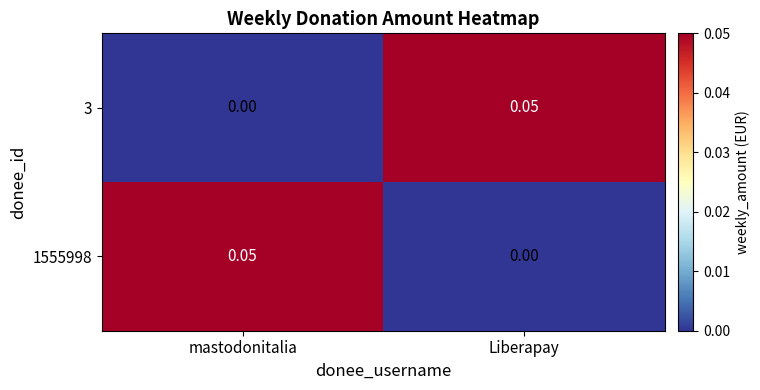

List the labels in order of 3 value, largest first.

Liberapay, mastodonitalia